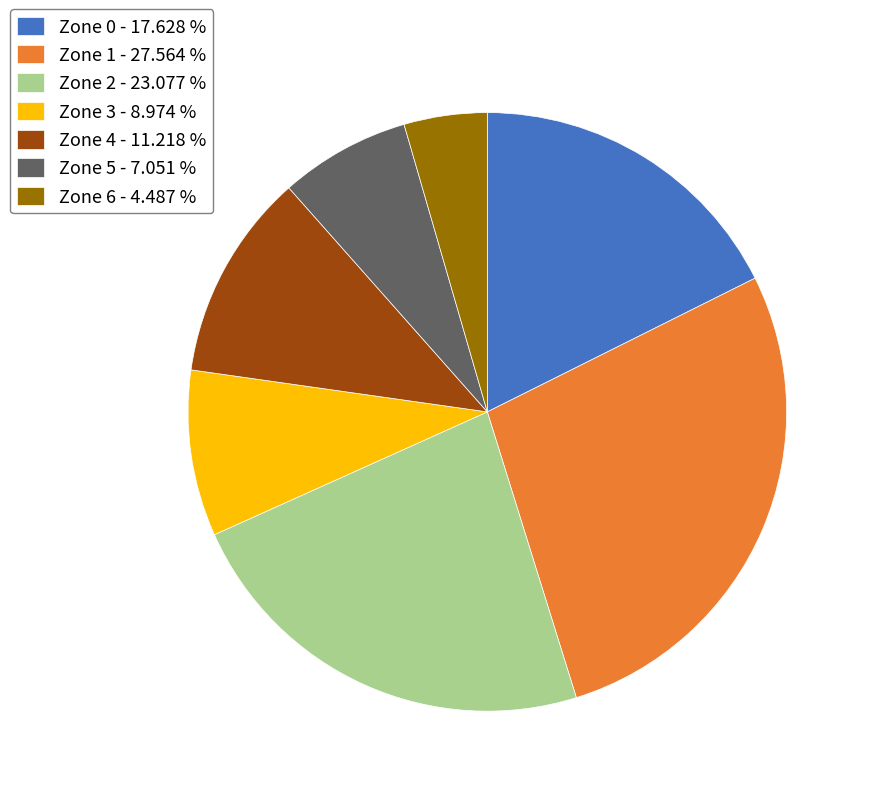

Is the sum of Zone 4 - 11.218 % and Zone 6 - 4.487 % greater than half?

No